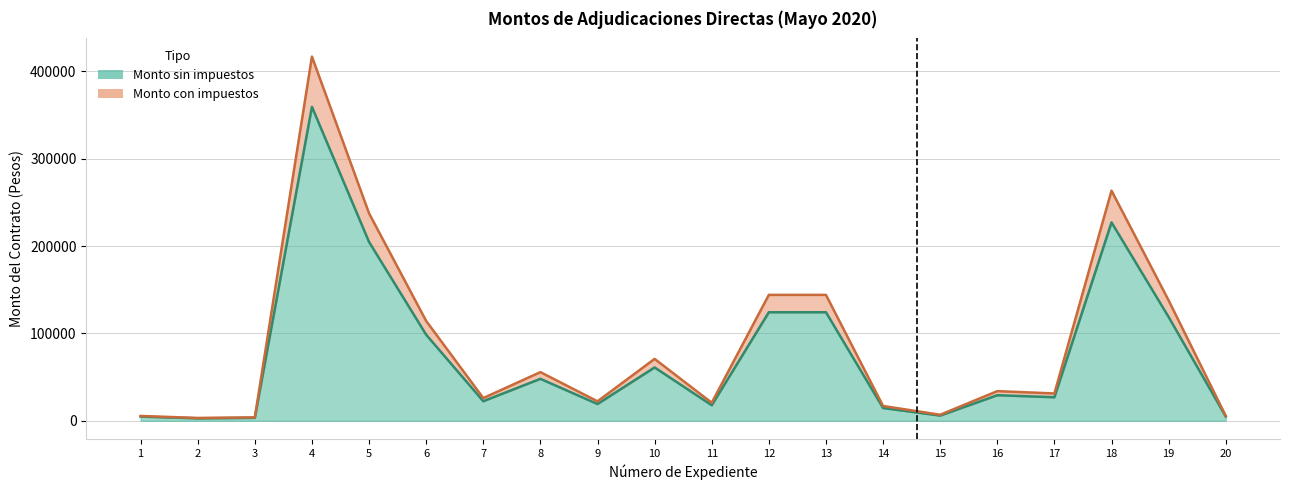

What is the difference between the second highest and minimum values in the Monto con impuestos series?

260095.4